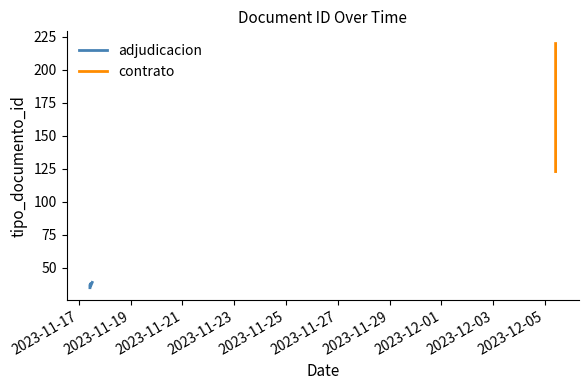

Is this an area chart (filled region under the line)?

No